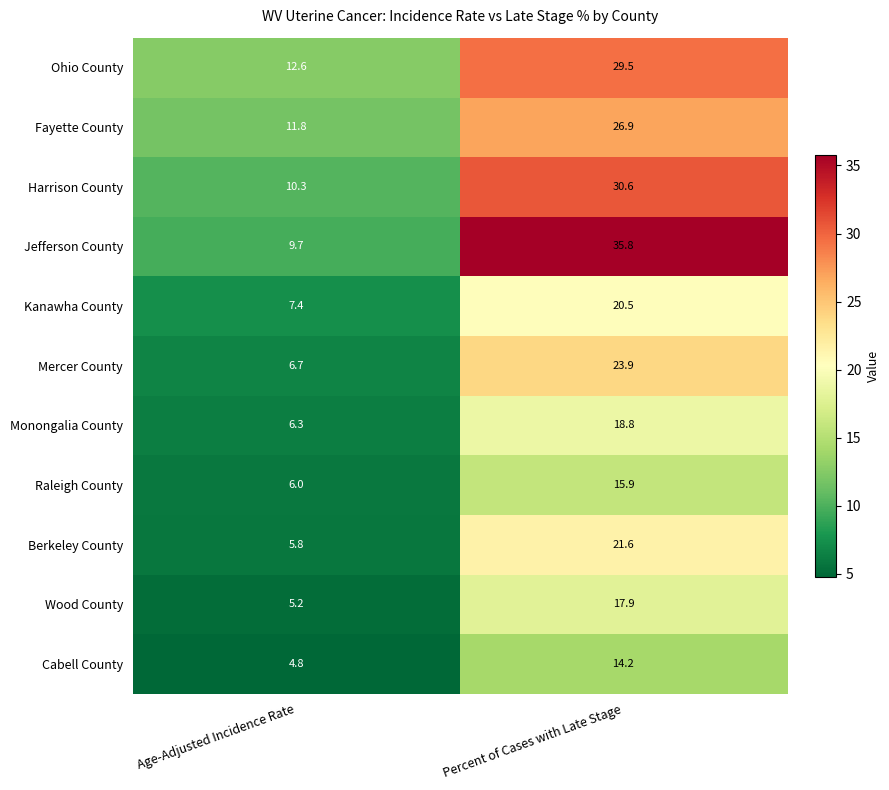

Which category has the lowest value across all series?

Age-Adjusted Incidence Rate